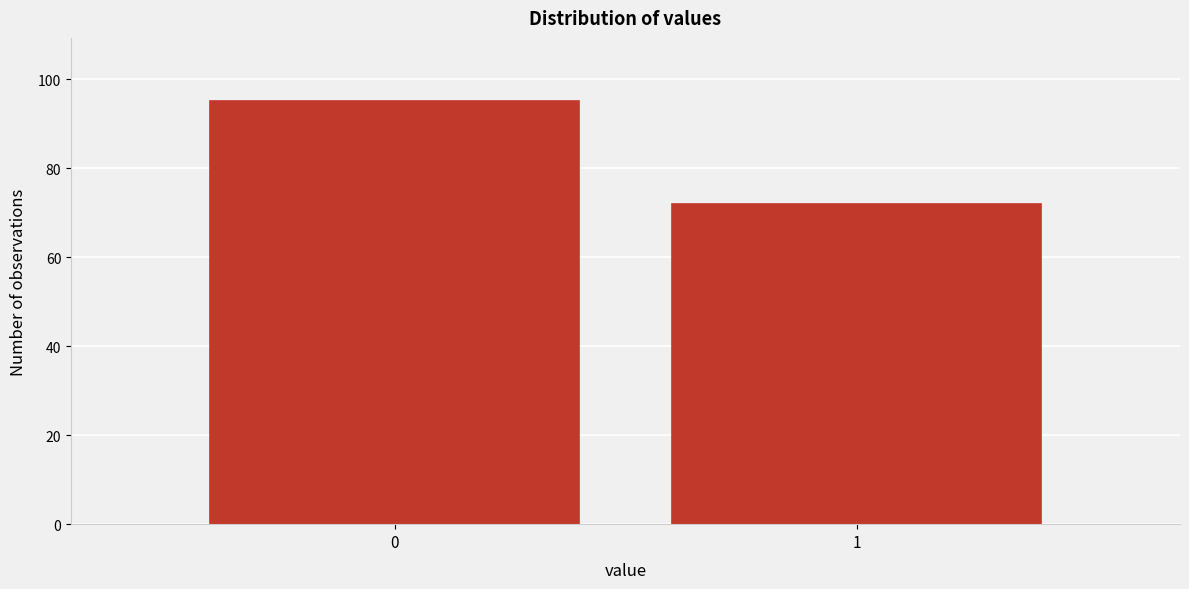

Reading left to right, list all the values displayed in this chart.

95	72